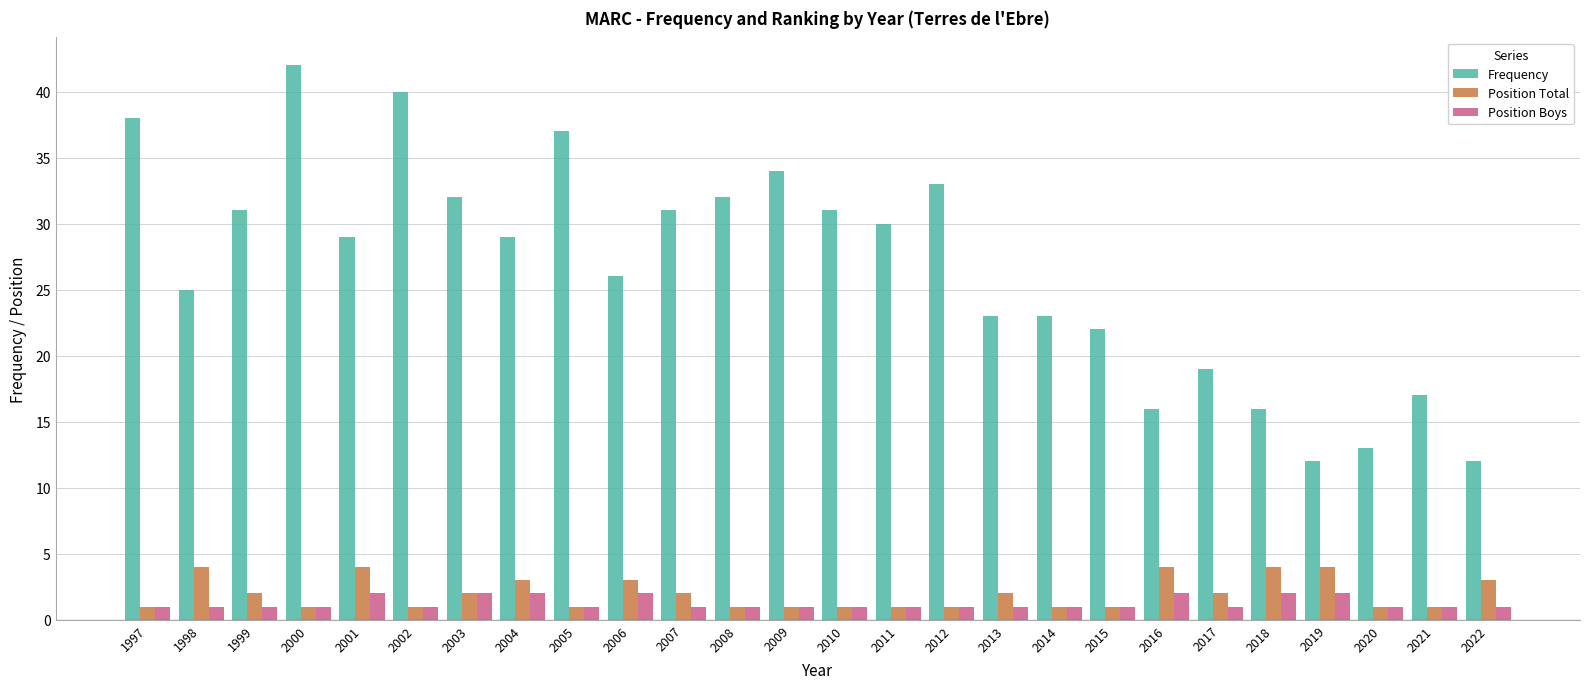

Rank the series at 2016 from highest to lowest value.

Frequency, Position Total, Position Boys